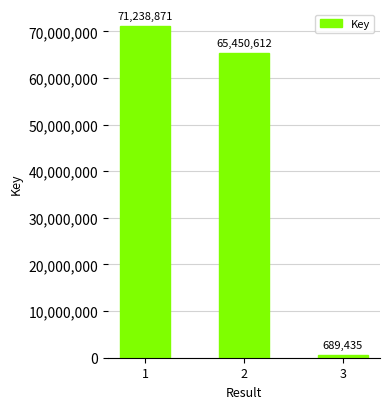

What is the value of the 3rd bar from the left?

689435